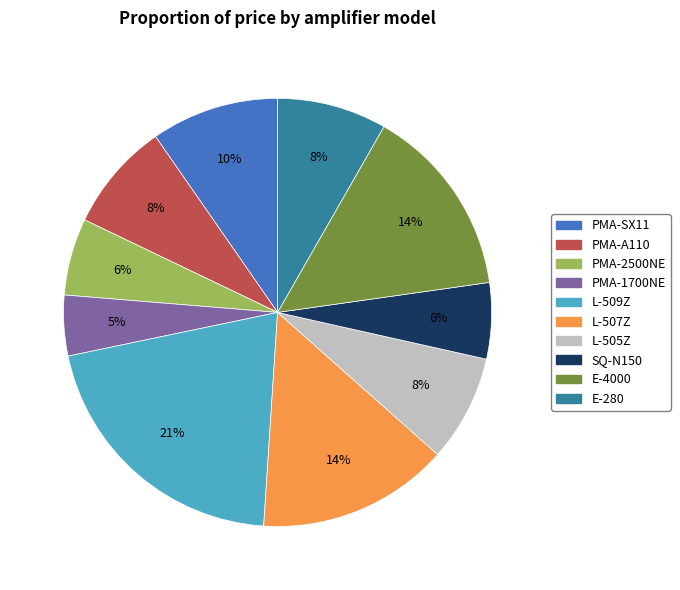

What is the ratio of the value at PMA-SX11 to the value at L-505Z?

1.2